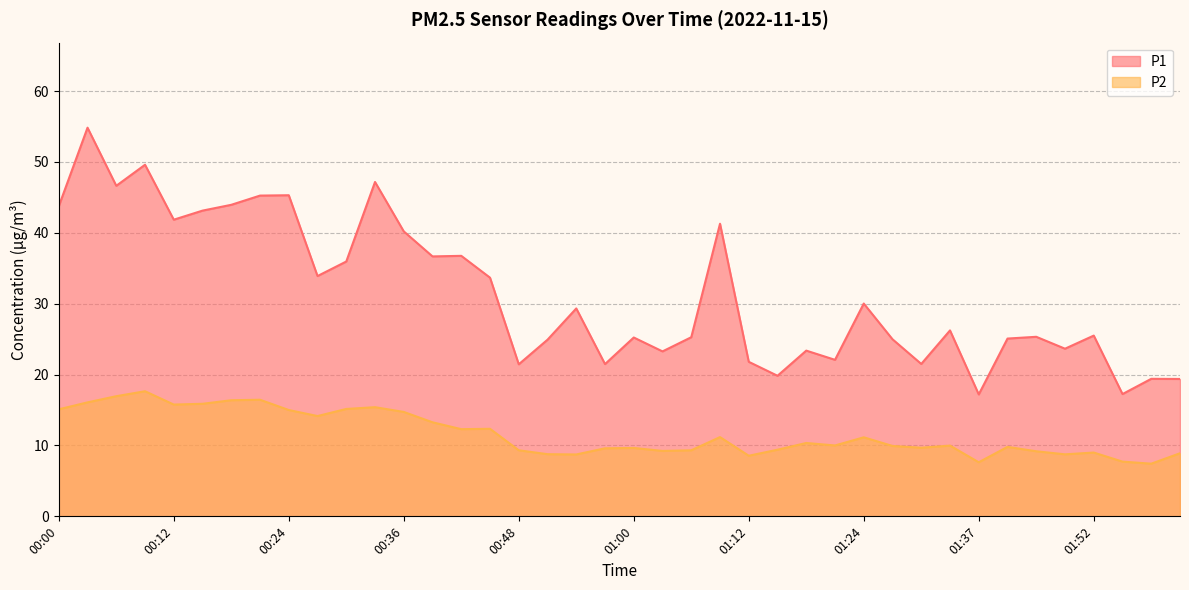

What position from the right is 00:51?

23